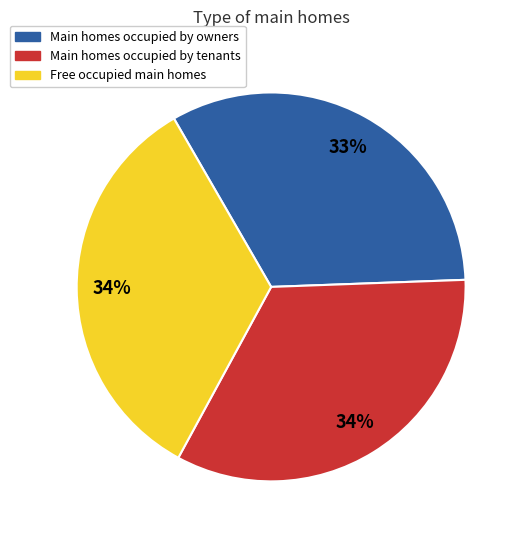

Which category has the smallest portion of the pie?

Main homes occupied by owners